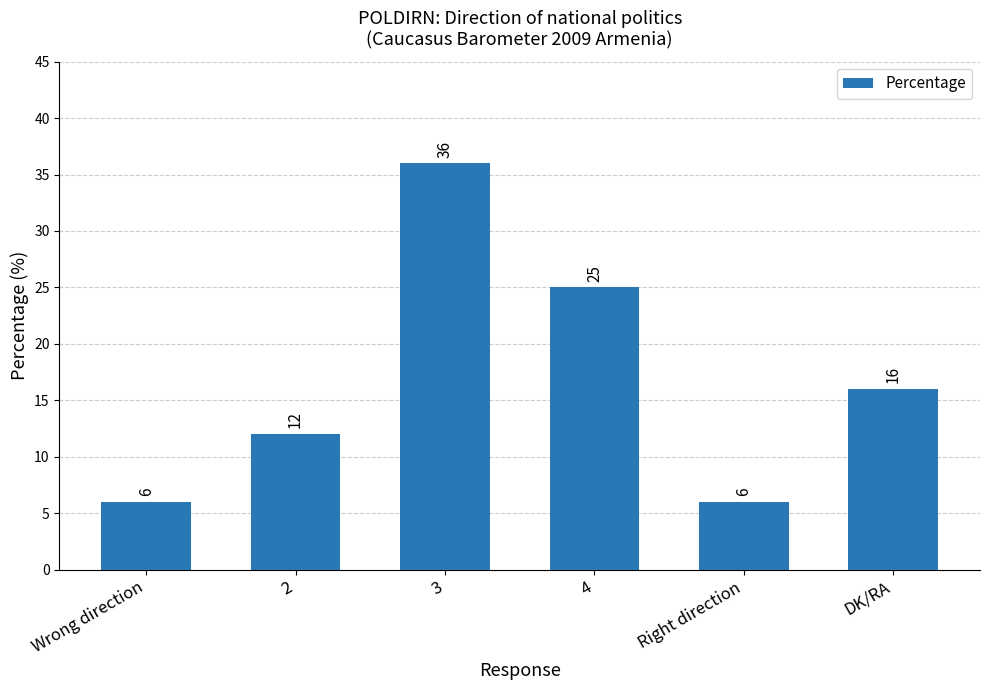

What is the change in value from 3 to 4?

-11